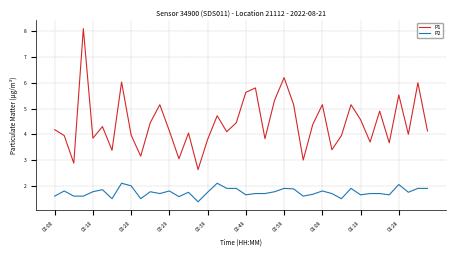

What is the highest value of the P1 series?

8.1